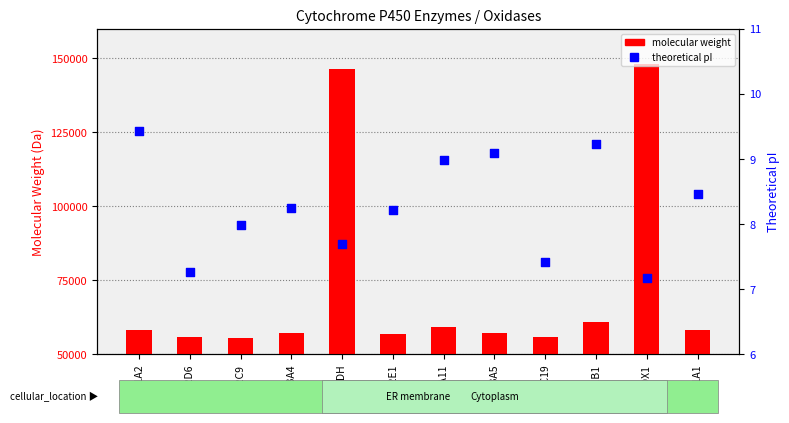

At which category is the sum across all series the highest?

AOX1